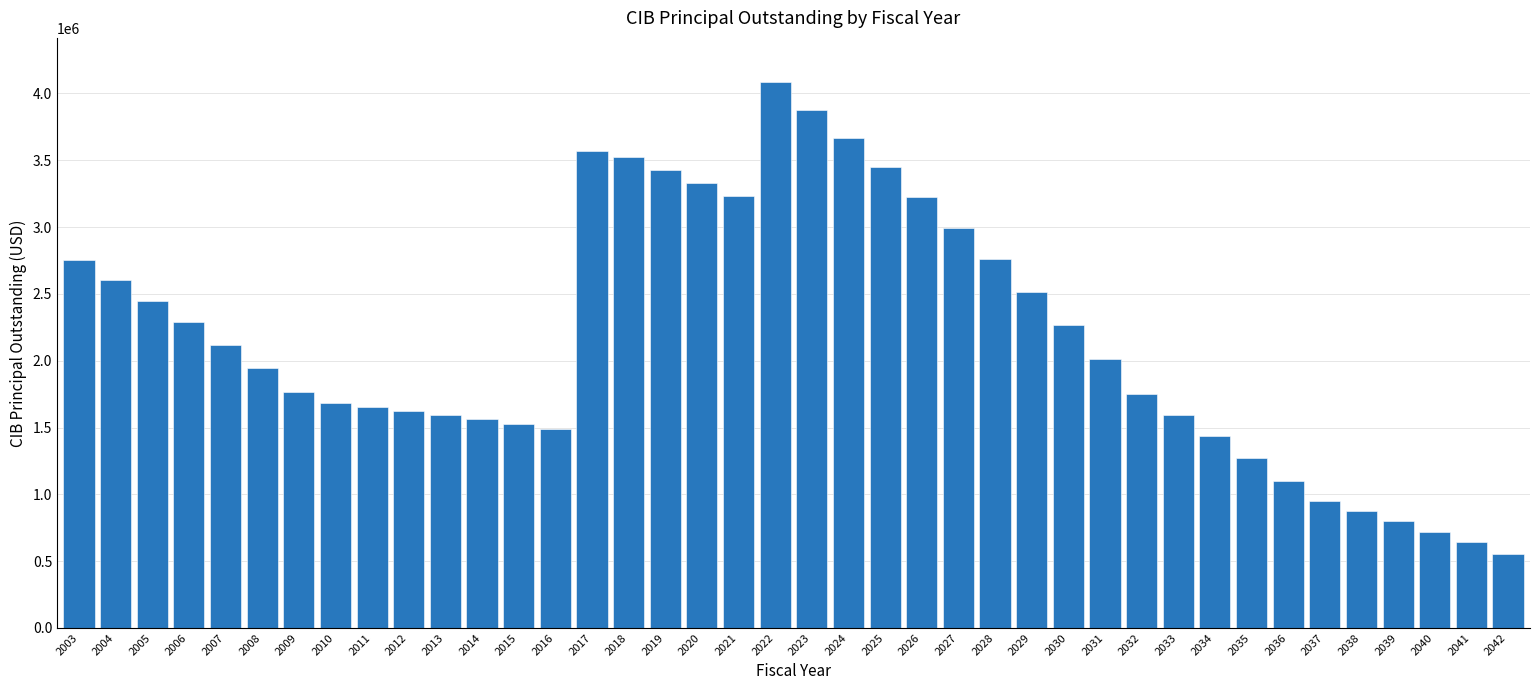

What is the value of the 33rd bar from the left?

1269000